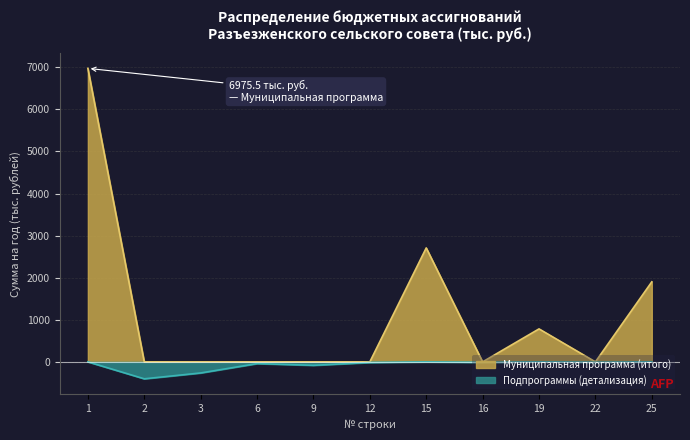

At which category does the data reach its first local peak?

15